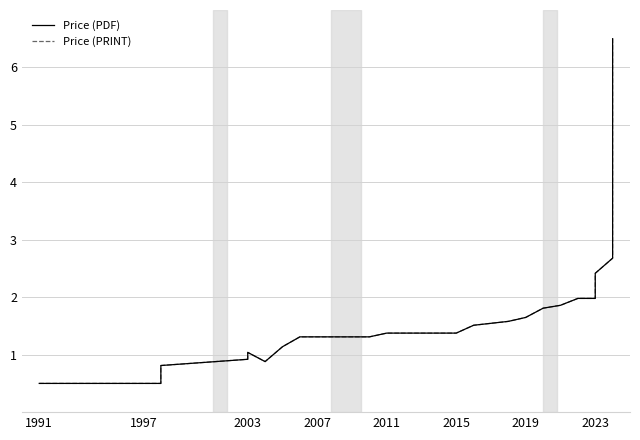

True or false: Price (PDF) and Price (PRINT) cross at least once.

False